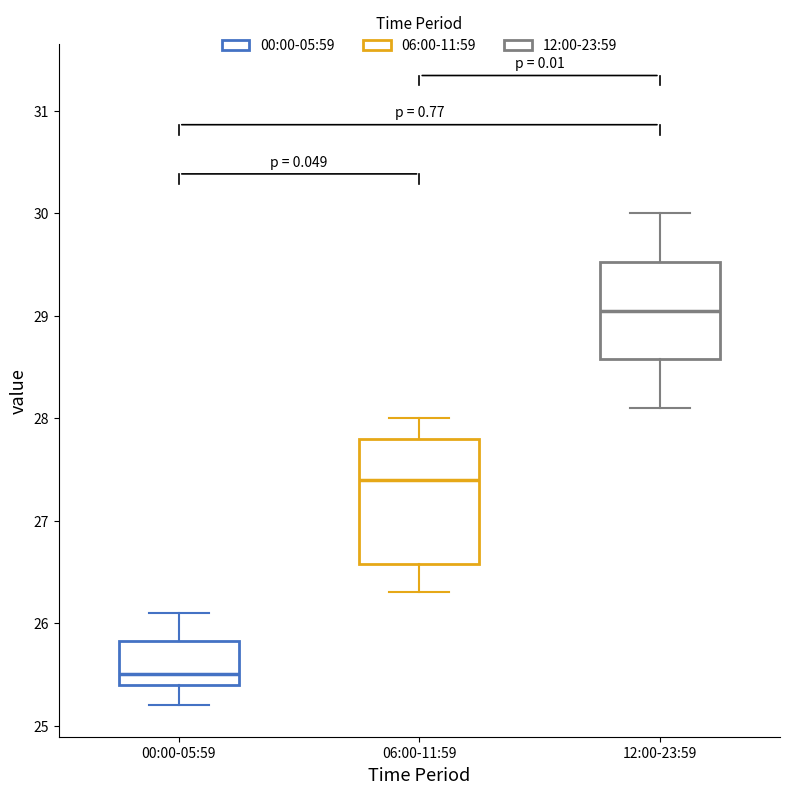

Which box is the tallest, from its lower edge to its upper edge?

06:00-11:59